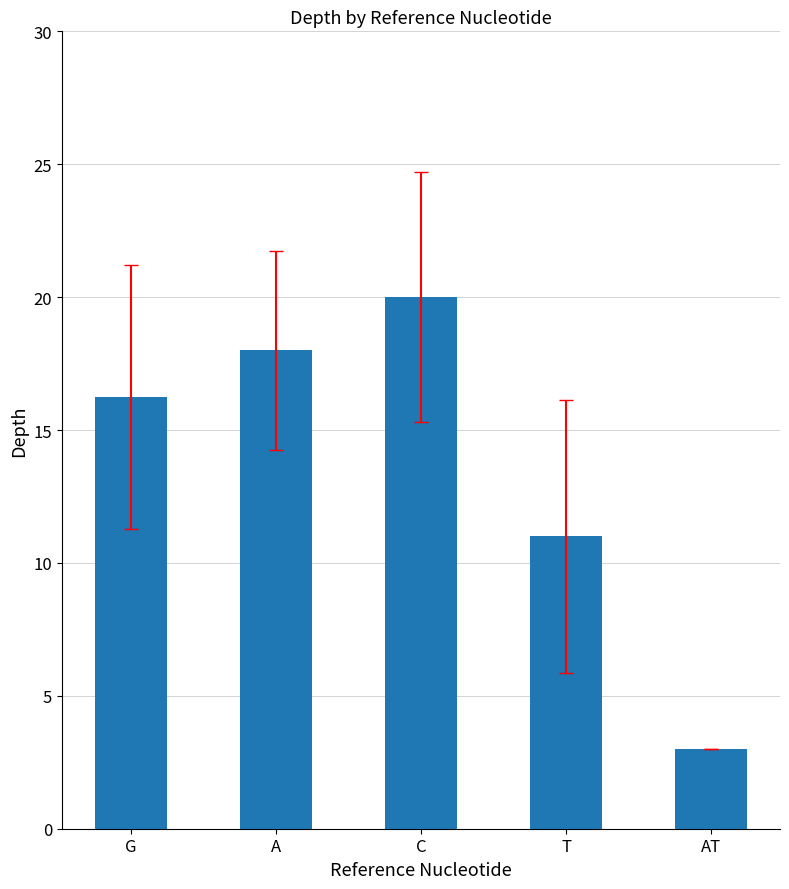

Are the bars horizontal?

No